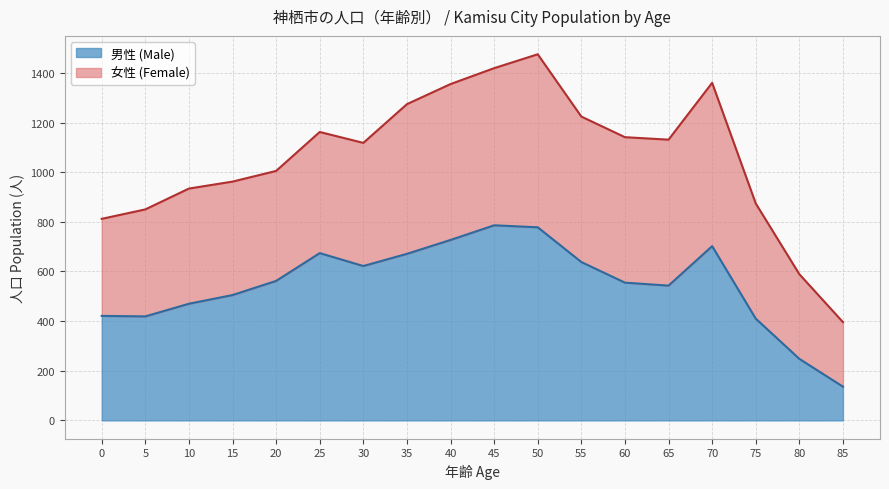

Where is the first local minimum?

5